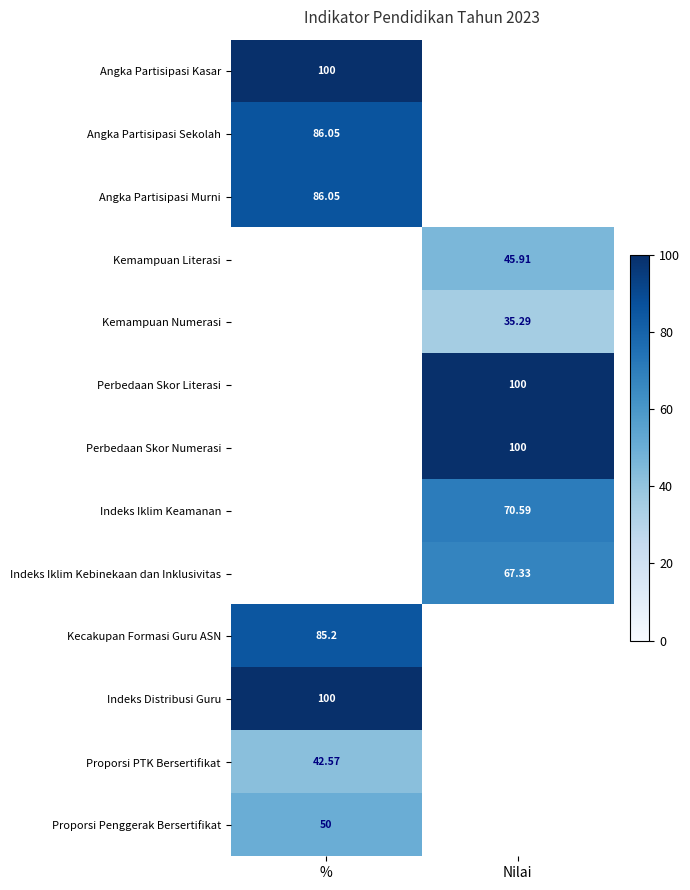

Which series has the largest total across all categories?

Angka Partisipasi Kasar